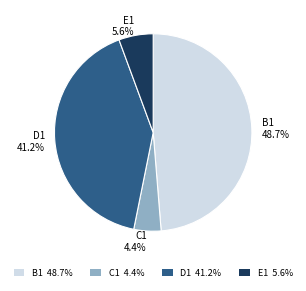

Is there any slice that represents more than half of the pie?

No